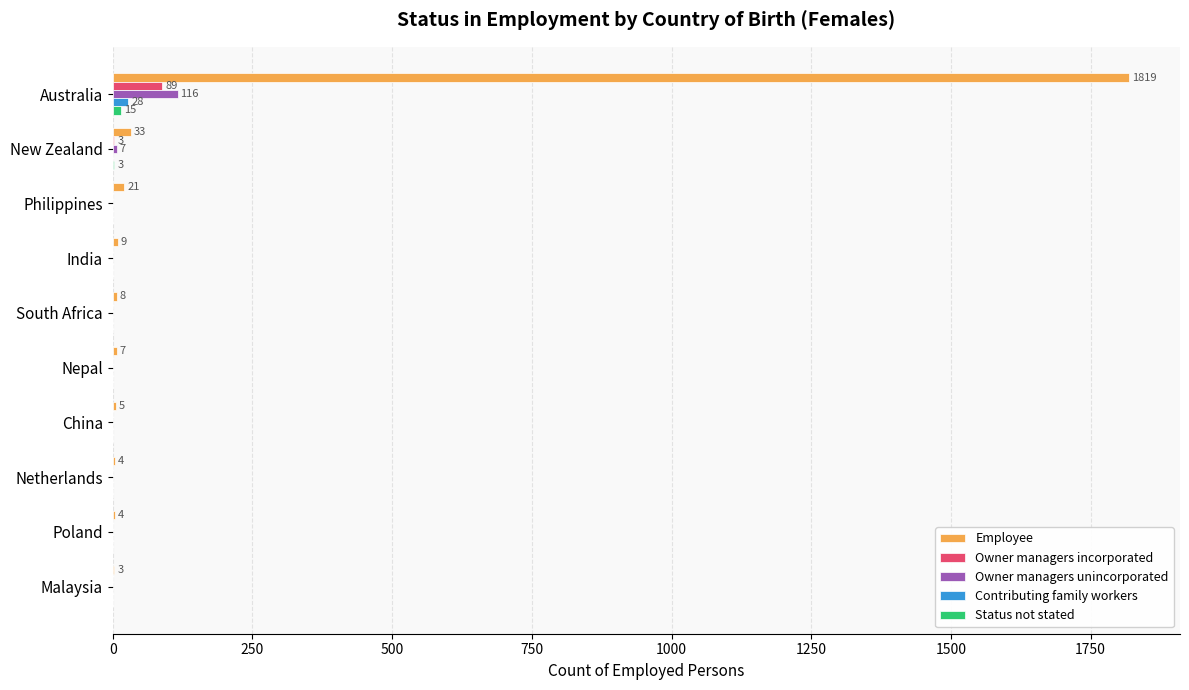

Is it true that Contributing family workers equals 0 at South Africa?

True